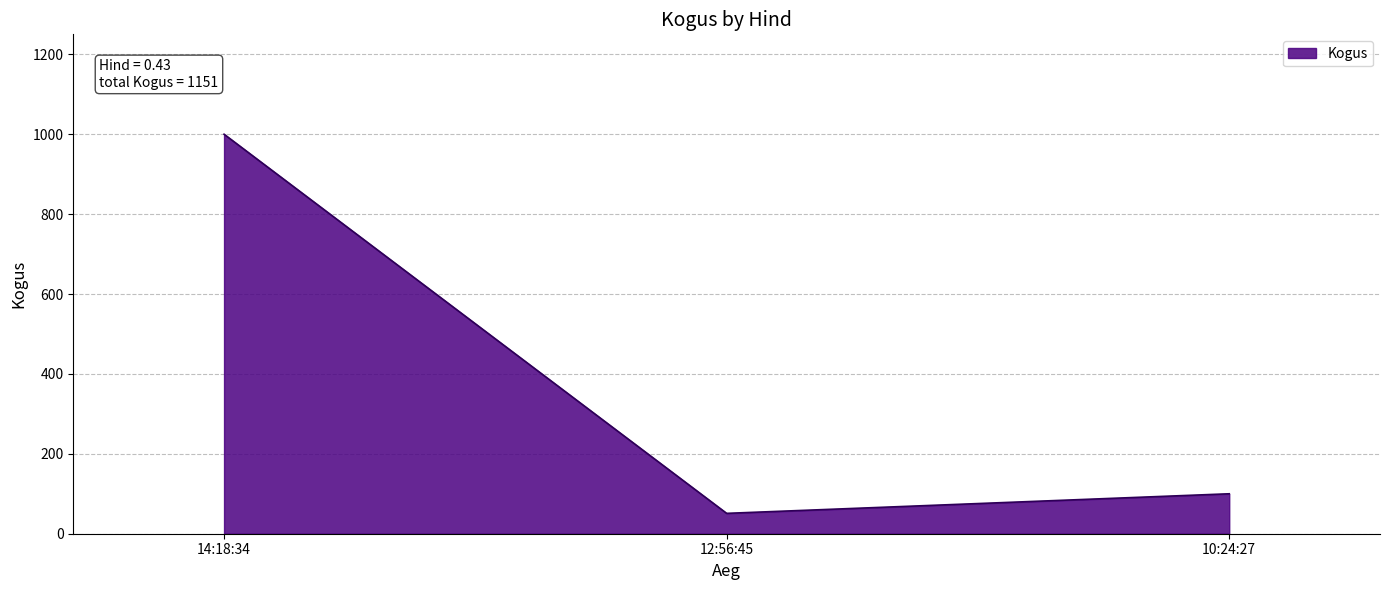

Read the value at 12:56:45, to the nearest 50.

50